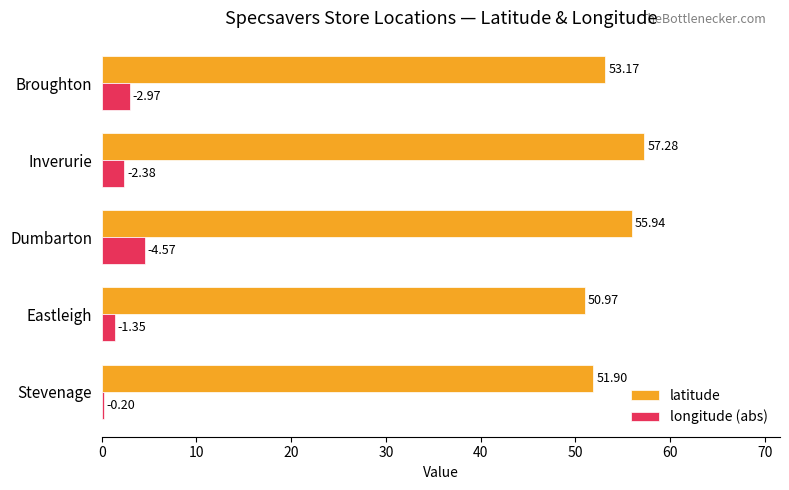

Which category has the highest value across all series?

Inverurie